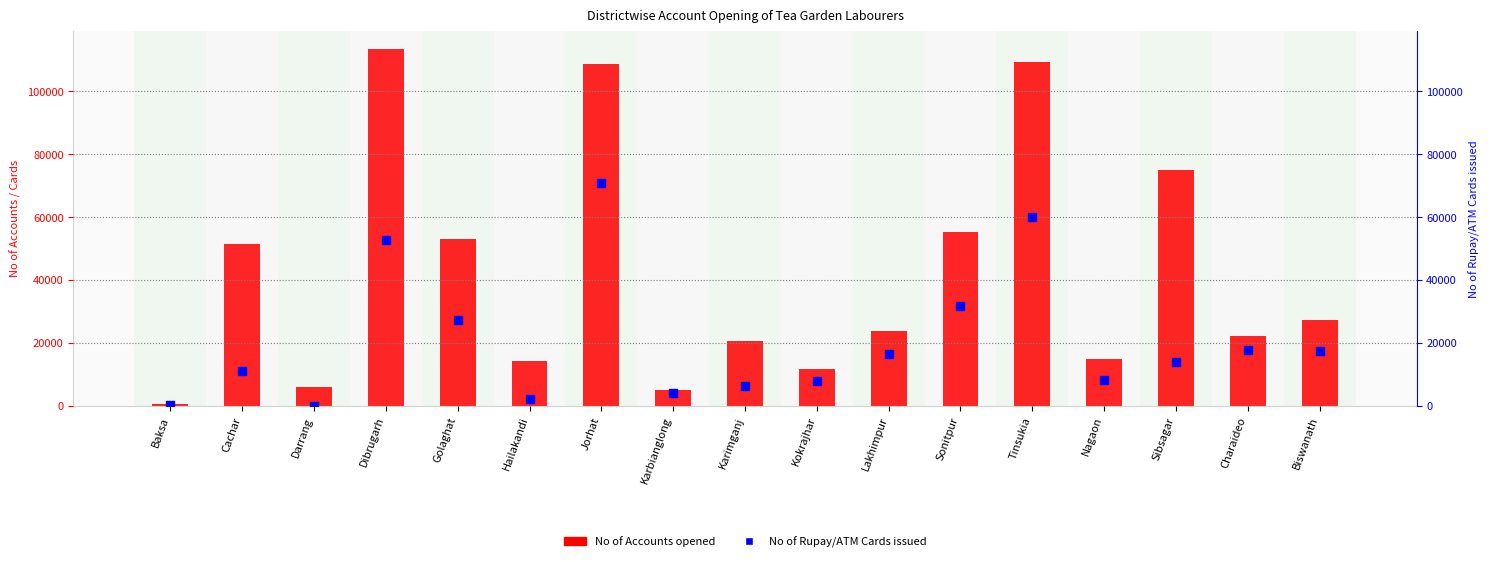

What is the total value across all series at Sonitpur?

86983